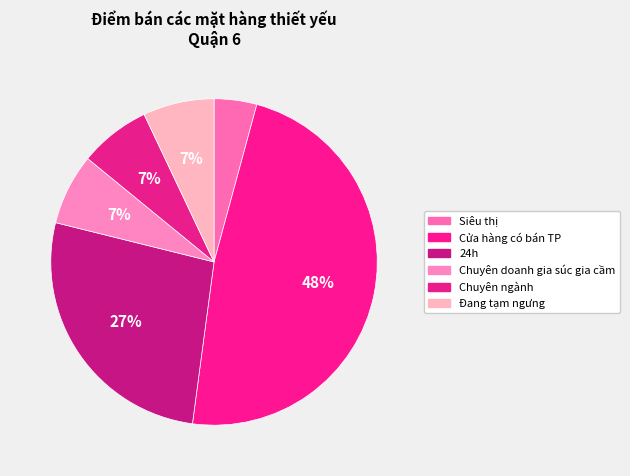

Which category has the biggest portion of the pie?

Cửa hàng có bán TP